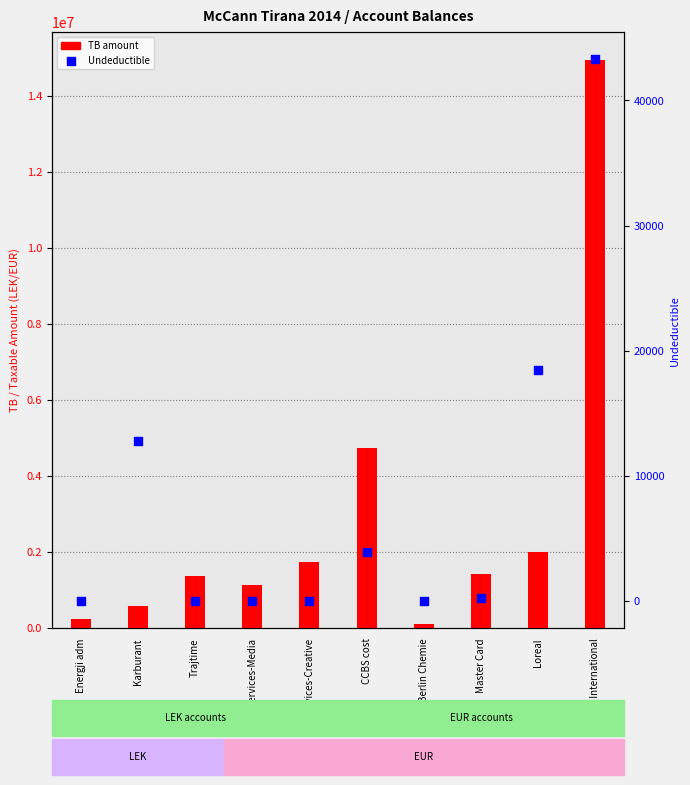

Is the value of Undeductible at Karburant greater than the value of TB amount at JT International?

No